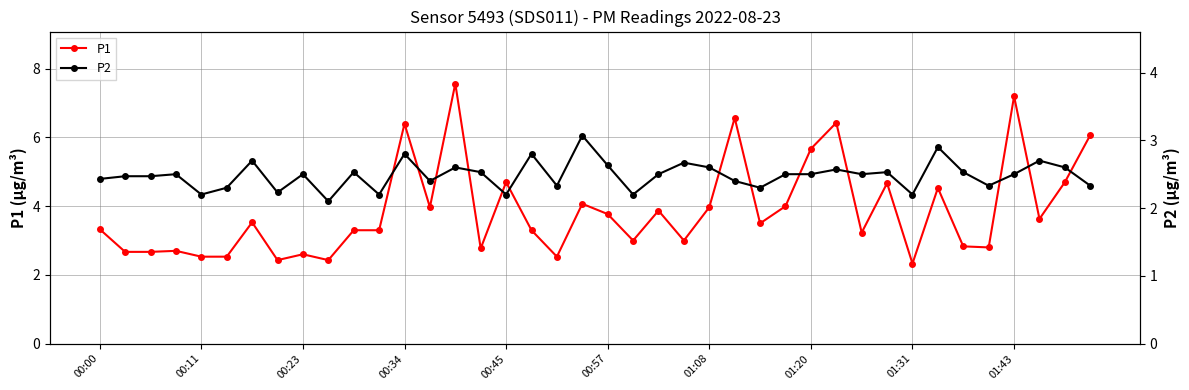

Count the number of categories in the chart.

40